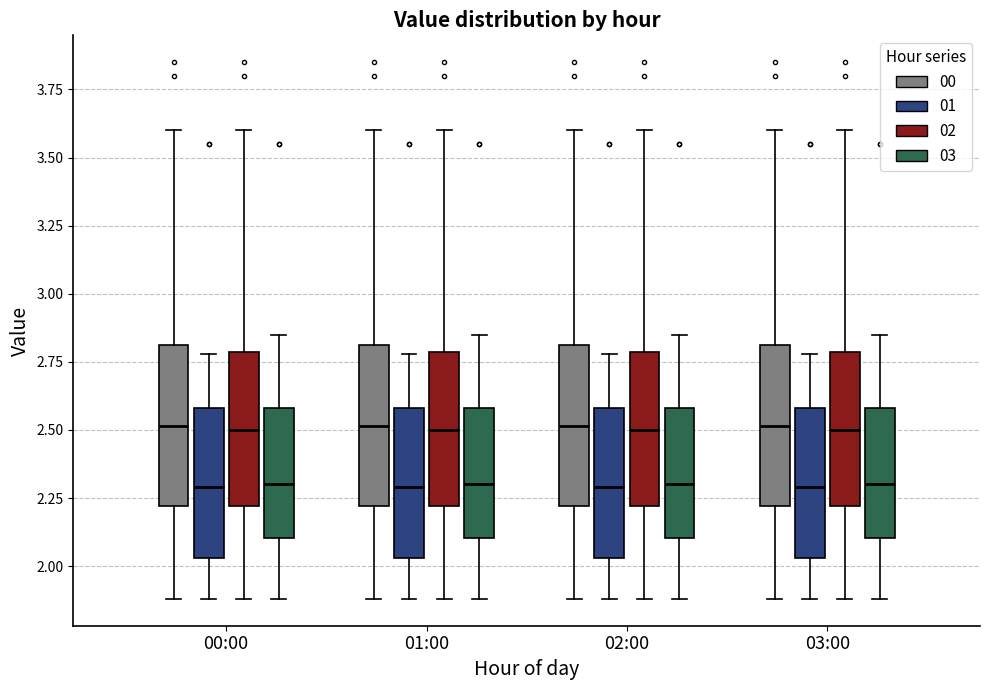

Reading left to right, transcribe this box plot: for each box, give where its median line is, the range the box spans, and where its two whiskers end, as read against the y-axis. The values are not printed on the chart, so give them approximately, as read against the axis.

00:00 (00): median 2.50, box 2.20 to 2.80, whiskers 1.90 to 3.60
00:00 (01): median 2.30, box 2.05 to 2.60, whiskers 1.90 to 2.80
00:00 (02): median 2.50, box 2.20 to 2.80, whiskers 1.90 to 3.60
00:00 (03): median 2.30, box 2.10 to 2.60, whiskers 1.90 to 2.85
01:00 (00): median 2.50, box 2.20 to 2.80, whiskers 1.90 to 3.60
01:00 (01): median 2.30, box 2.05 to 2.60, whiskers 1.90 to 2.80
01:00 (02): median 2.50, box 2.20 to 2.80, whiskers 1.90 to 3.60
01:00 (03): median 2.30, box 2.10 to 2.60, whiskers 1.90 to 2.85
02:00 (00): median 2.50, box 2.20 to 2.80, whiskers 1.90 to 3.60
02:00 (01): median 2.30, box 2.05 to 2.60, whiskers 1.90 to 2.80
02:00 (02): median 2.50, box 2.20 to 2.80, whiskers 1.90 to 3.60
02:00 (03): median 2.30, box 2.10 to 2.60, whiskers 1.90 to 2.85
03:00 (00): median 2.50, box 2.20 to 2.80, whiskers 1.90 to 3.60
03:00 (01): median 2.30, box 2.05 to 2.60, whiskers 1.90 to 2.80
03:00 (02): median 2.50, box 2.20 to 2.80, whiskers 1.90 to 3.60
03:00 (03): median 2.30, box 2.10 to 2.60, whiskers 1.90 to 2.85